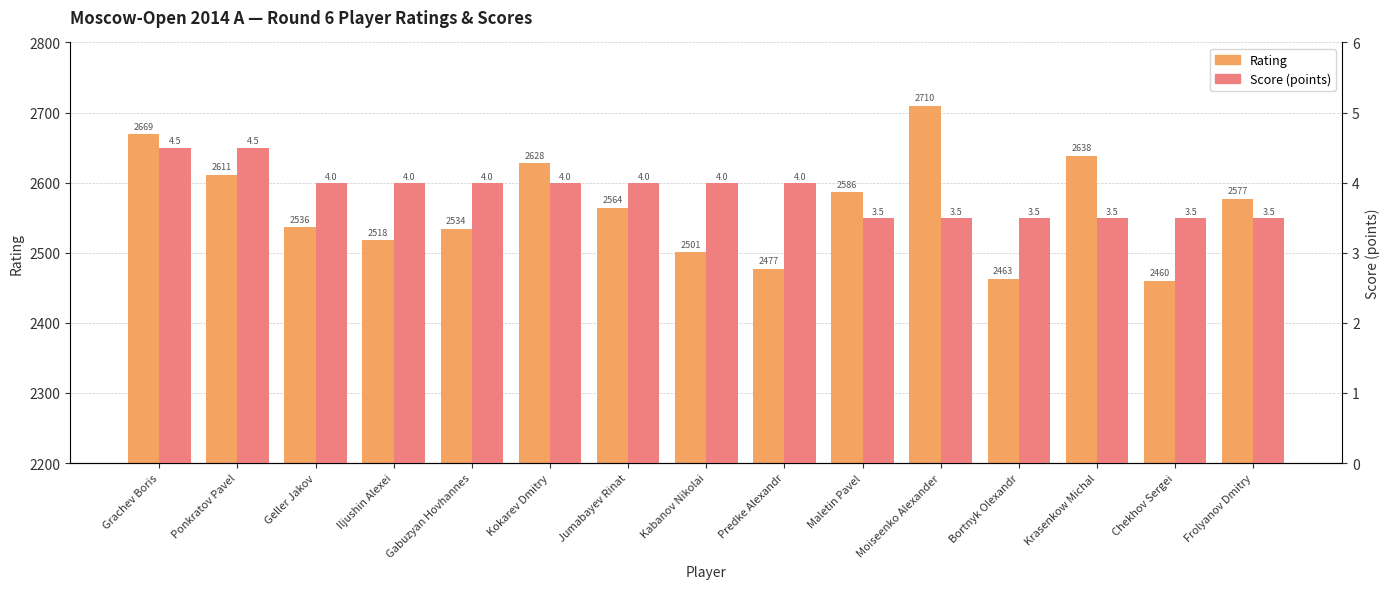

How many values in the Score (points) series exceed 4?

2